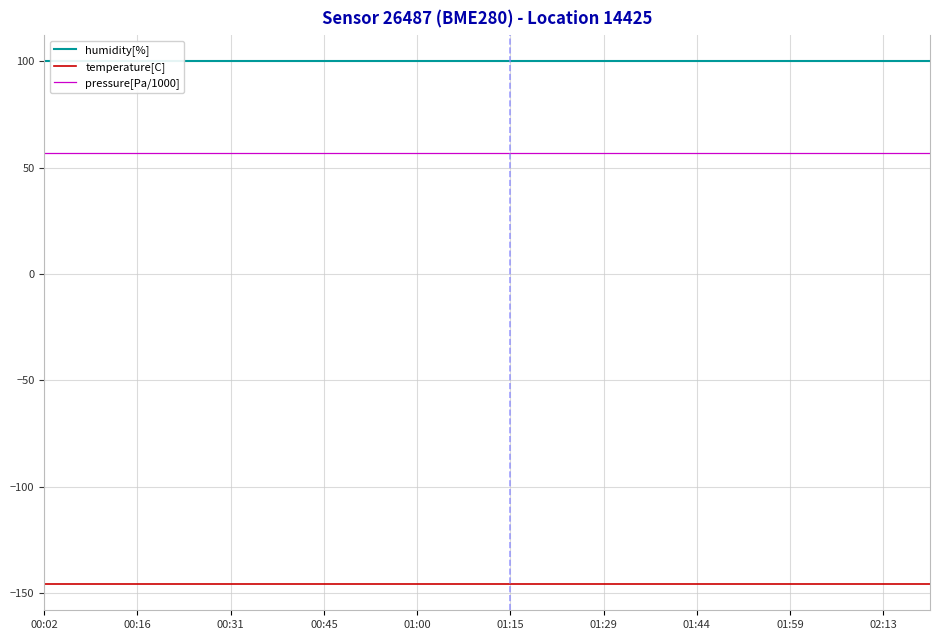

What position from the left is 11?

12